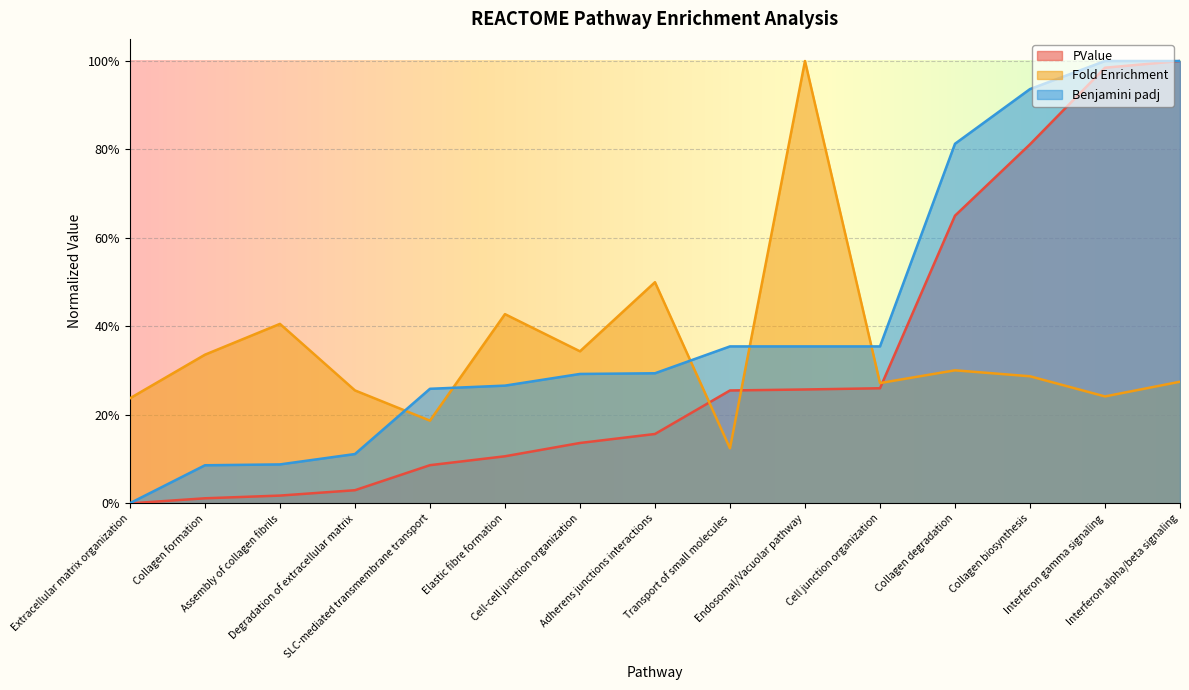

Count the number of data series in this chart.

3